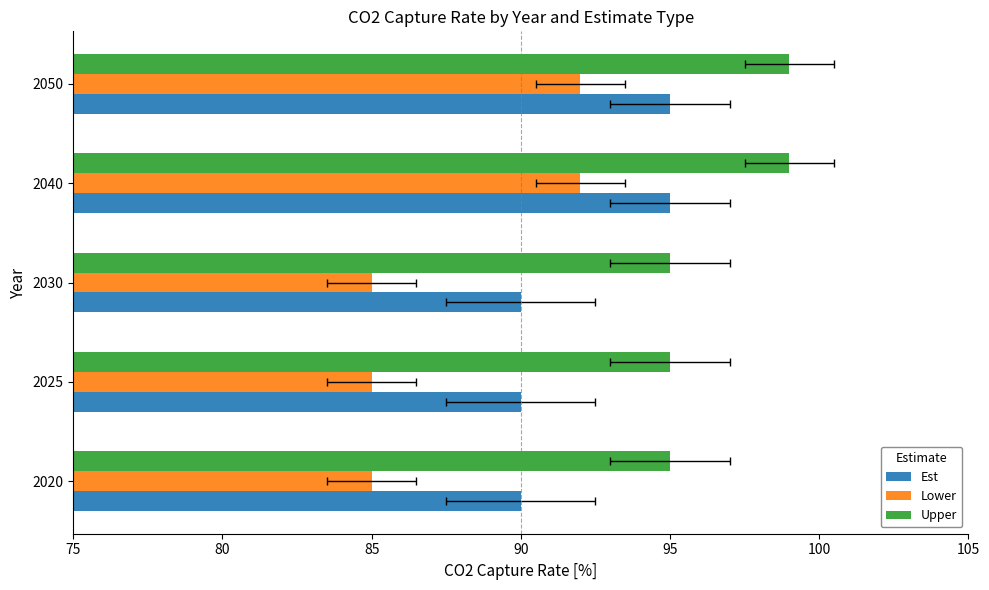

Which series has the largest total across all categories?

Upper